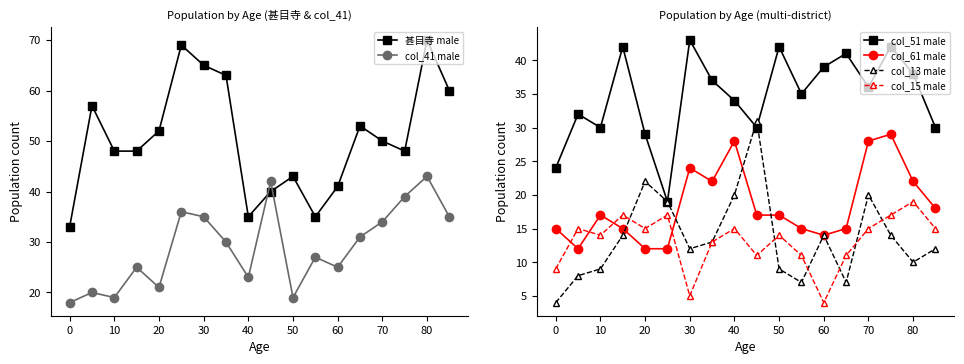

What is the value of the col_61 male point at the 16th from the left?

29